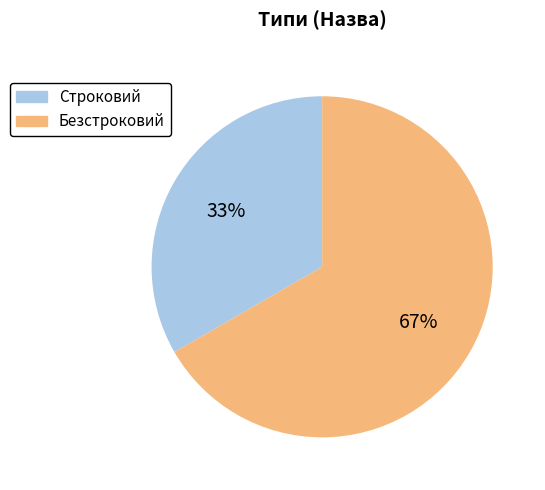

What is the majority slice?

Безстроковий